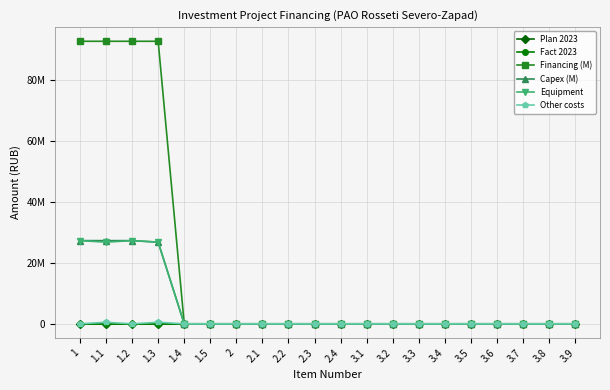

Which series has the widest spread of values?

Financing (M)